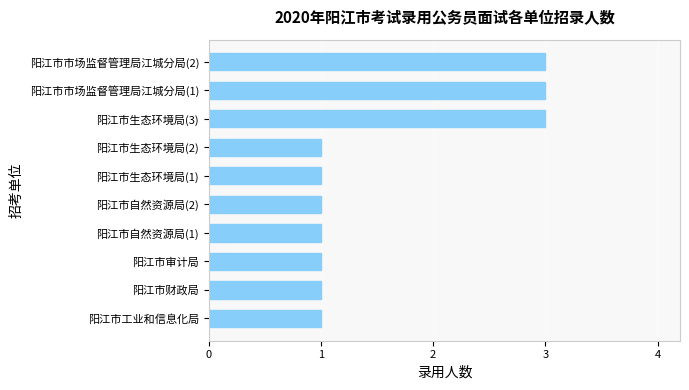

Are the bars horizontal?

Yes